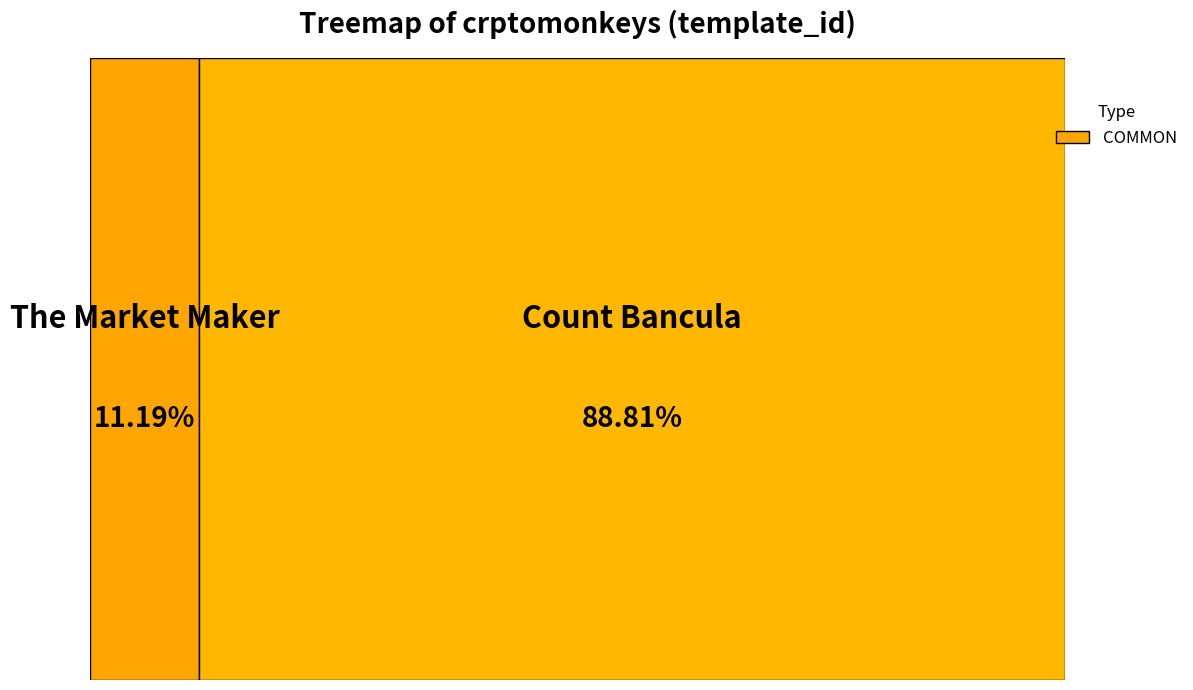

Is it true that The Market Maker is 1% of the pie?

False